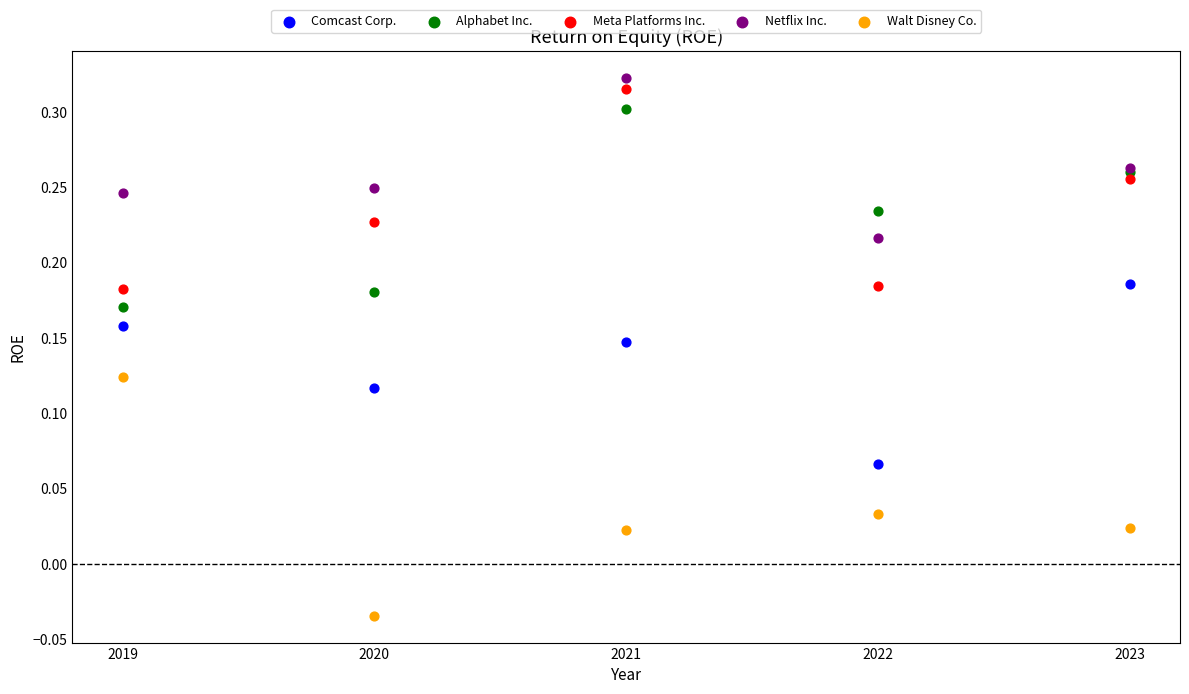

What is the X range (max minus min) for the scatter plot?

4.0